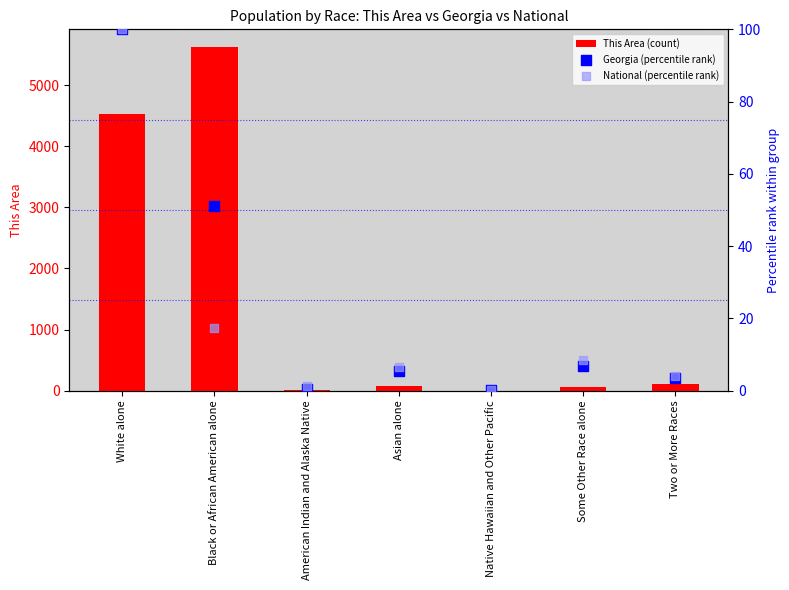

What are all the series names shown in the legend?

This Area (count), Georgia (percentile rank), National (percentile rank)